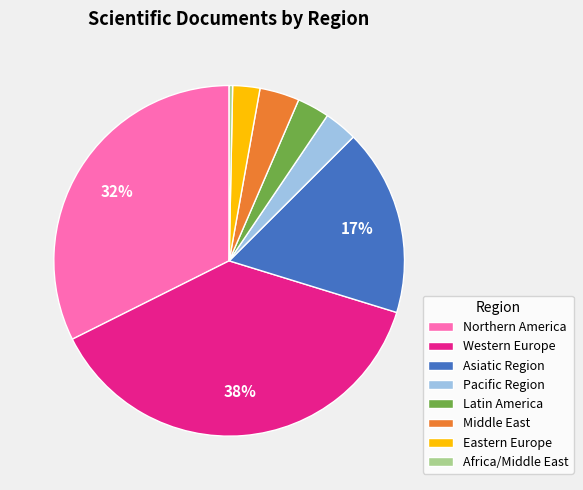

What is the smallest slice in the pie chart?

Africa/Middle East